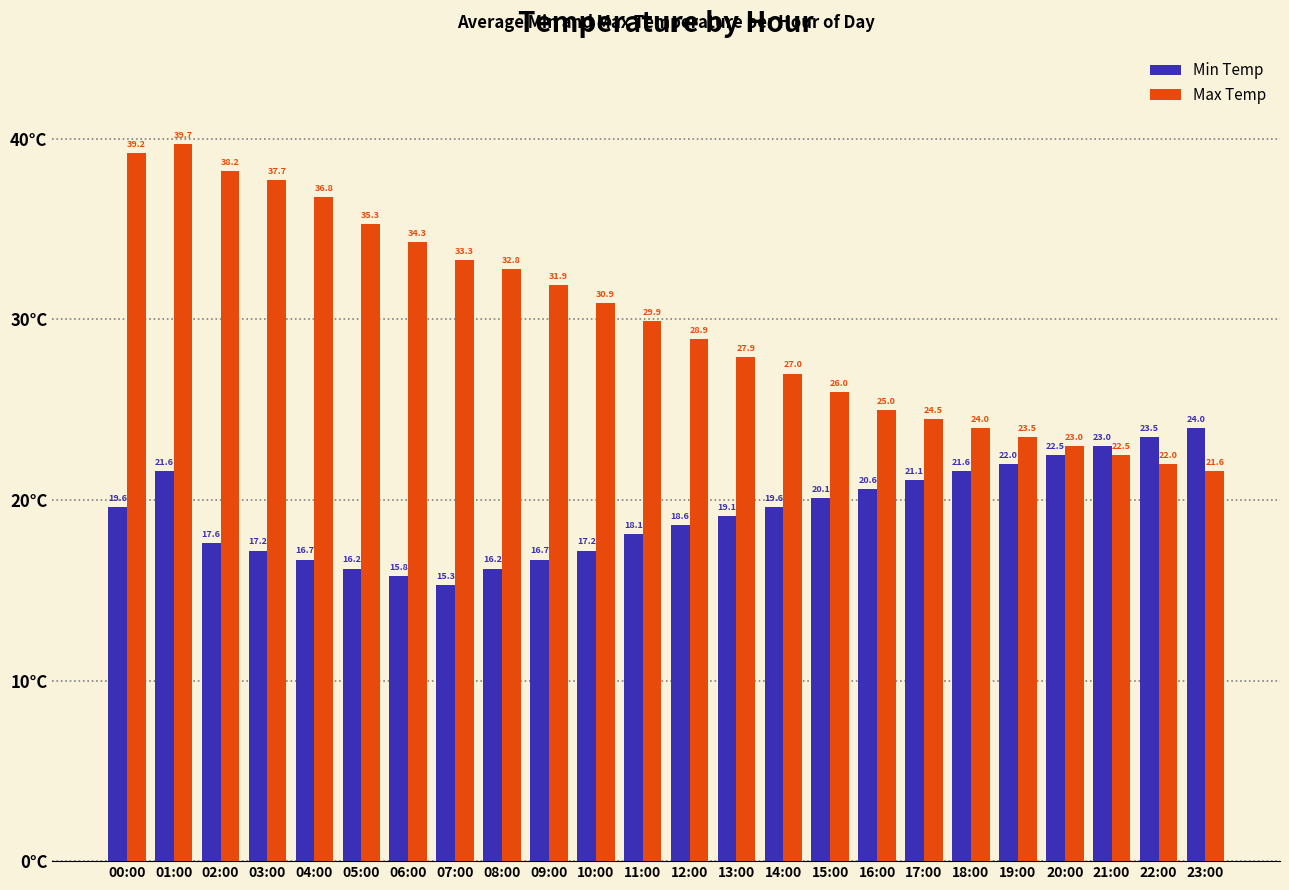

What is the spread (max minus min) of values at 07:00?

18.0